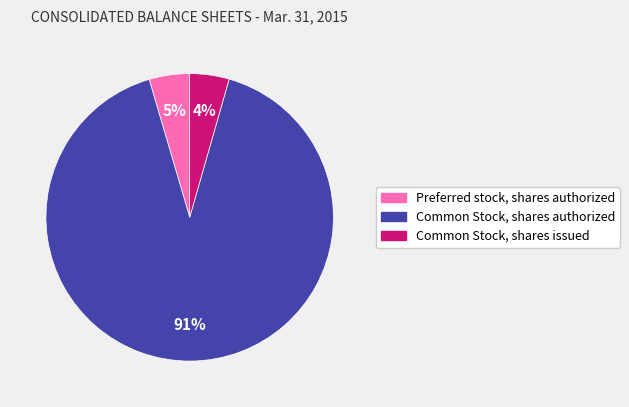

What percentage is the Common Stock, shares issued slice, to the nearest percent?

4%